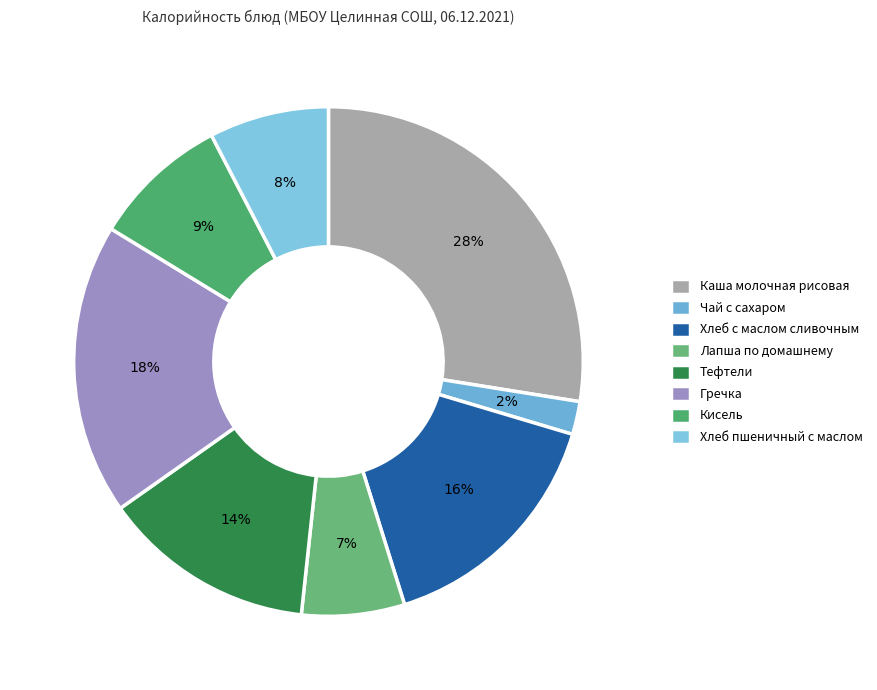

Is it true that Чай с сахаром is 2% of the pie?

True